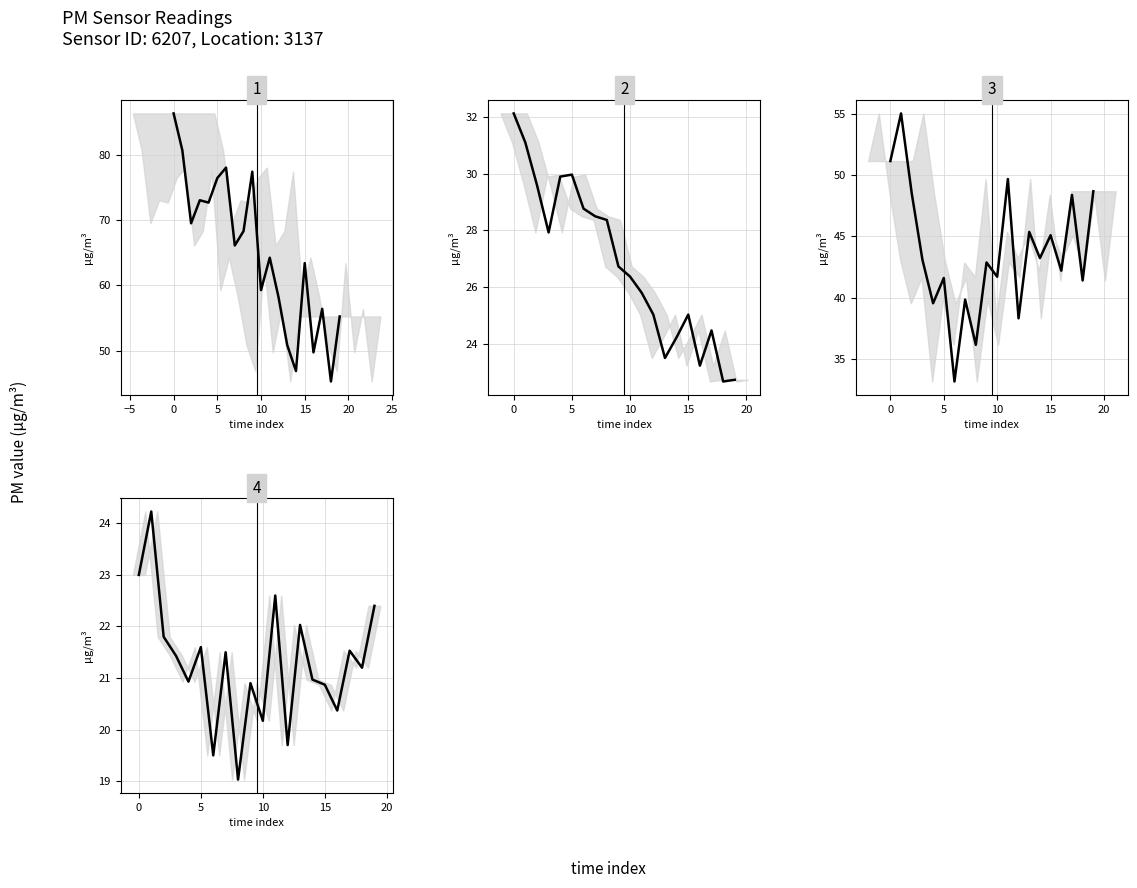

True or false: P2 (PM2.5) has more than 1 interior local peaks.

True